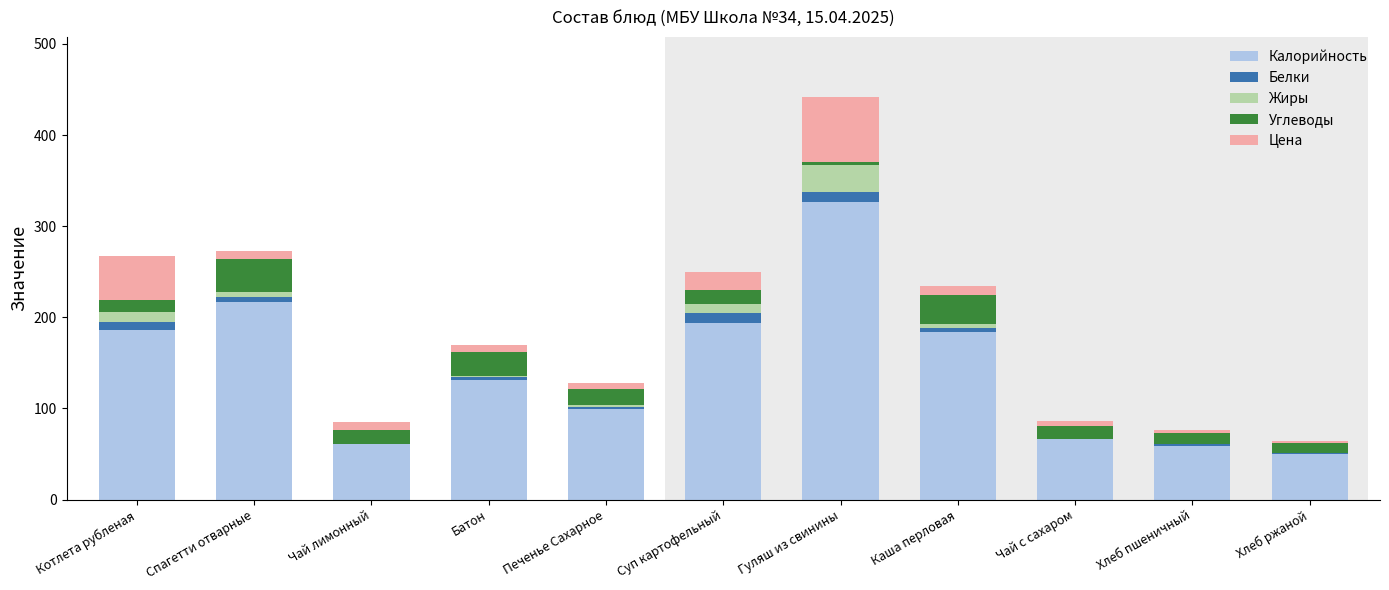

What are all the series names shown in the legend?

Калорийность, Белки, Жиры, Углеводы, Цена